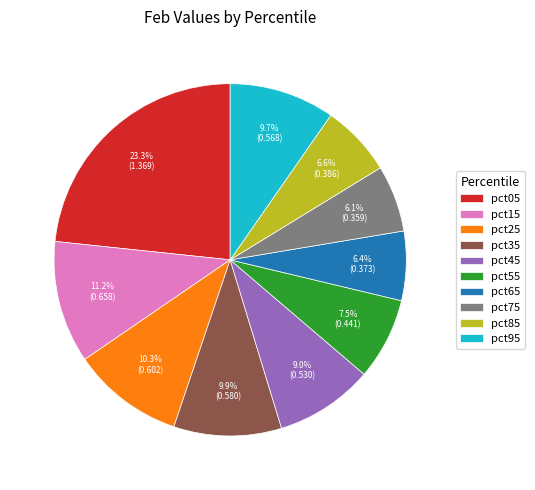

True or false: pct35 accounts for 4% of the total.

False